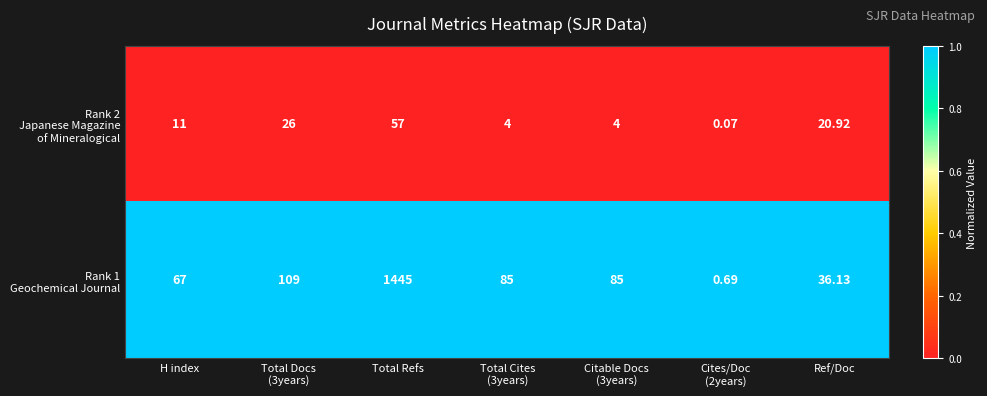

At which category does the chart reach its minimum across all series?

Cites/Doc
(2years)